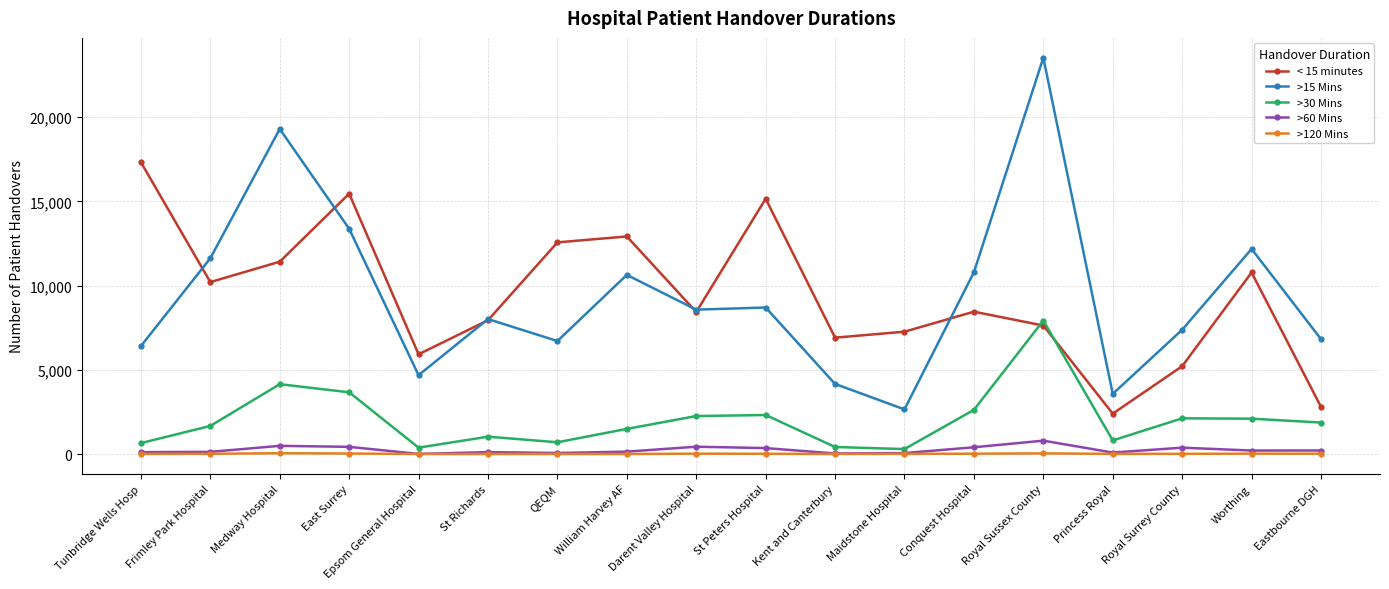

True or false: >120 Mins has more than 0 points higher than both neighbors.

True